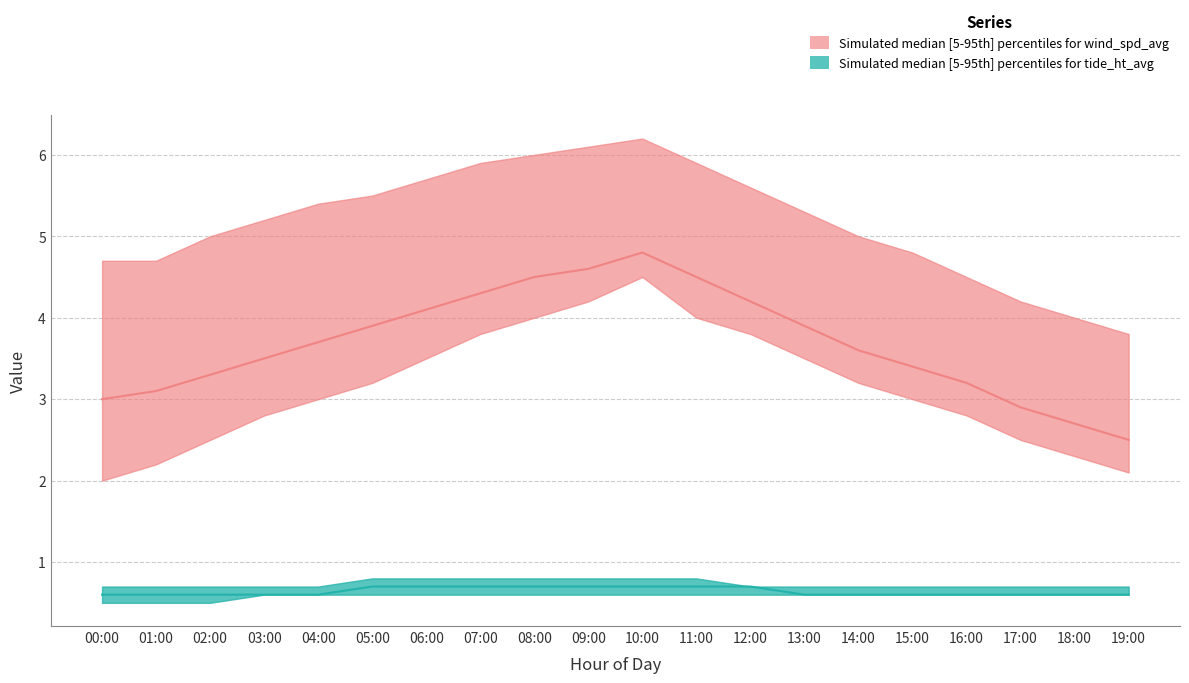

Rank the series at 13:00 from highest to lowest value.

wind_spd_avg_upper, wind_spd_avg_median, wind_spd_avg_lower, tide_ht_avg_upper, tide_ht_avg_lower, tide_ht_avg_median